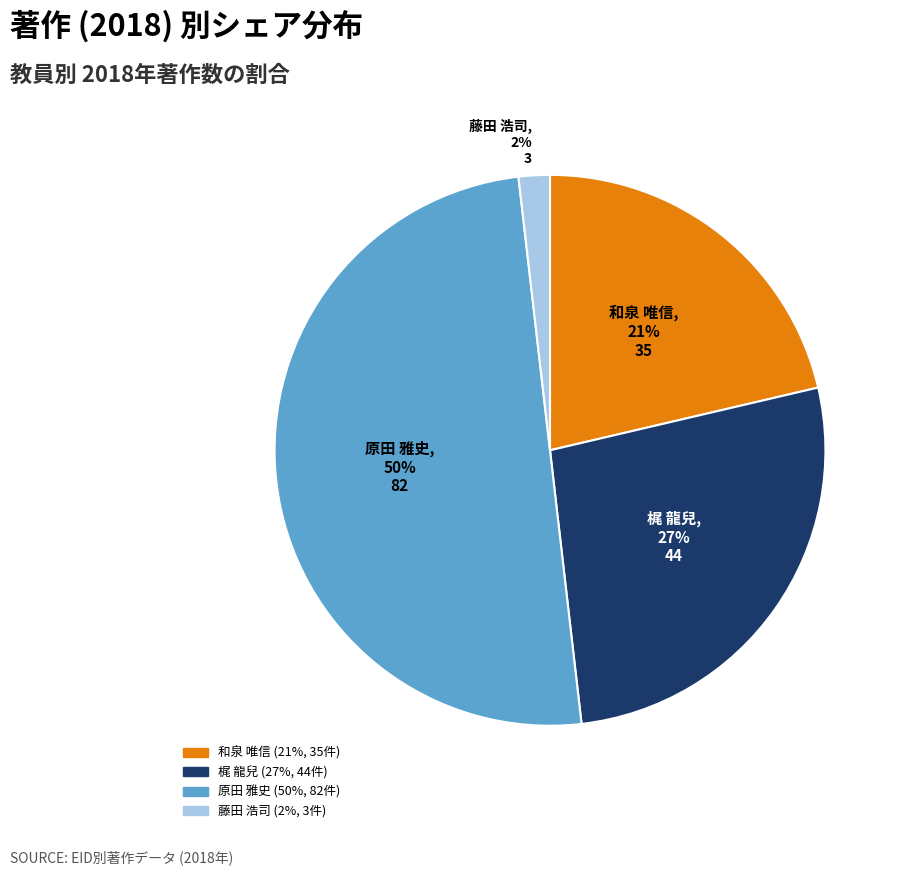

What is the largest slice in the pie chart?

原田 雅史